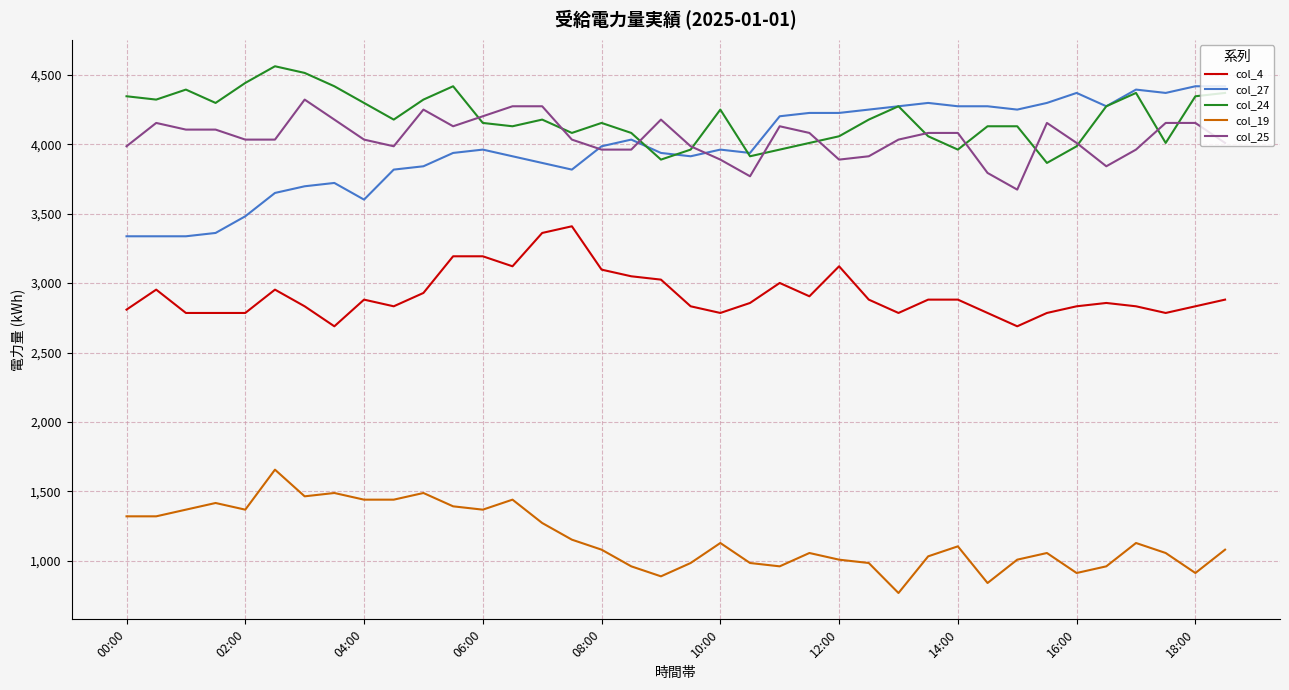

What are all the series names shown in the legend?

col_4, col_27, col_24, col_19, col_25